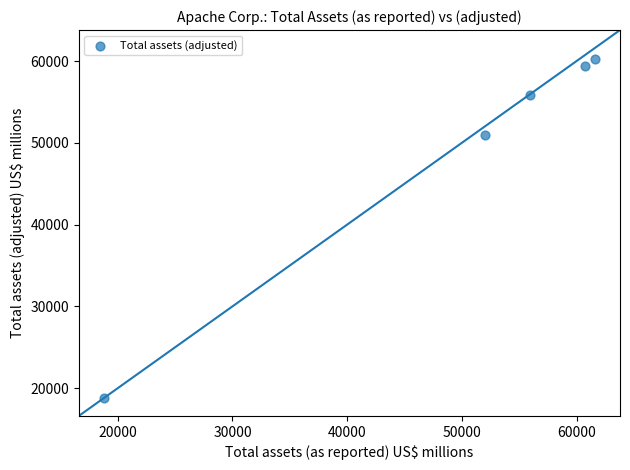

What Y value in the scatter plot is closest to 39511?

50937